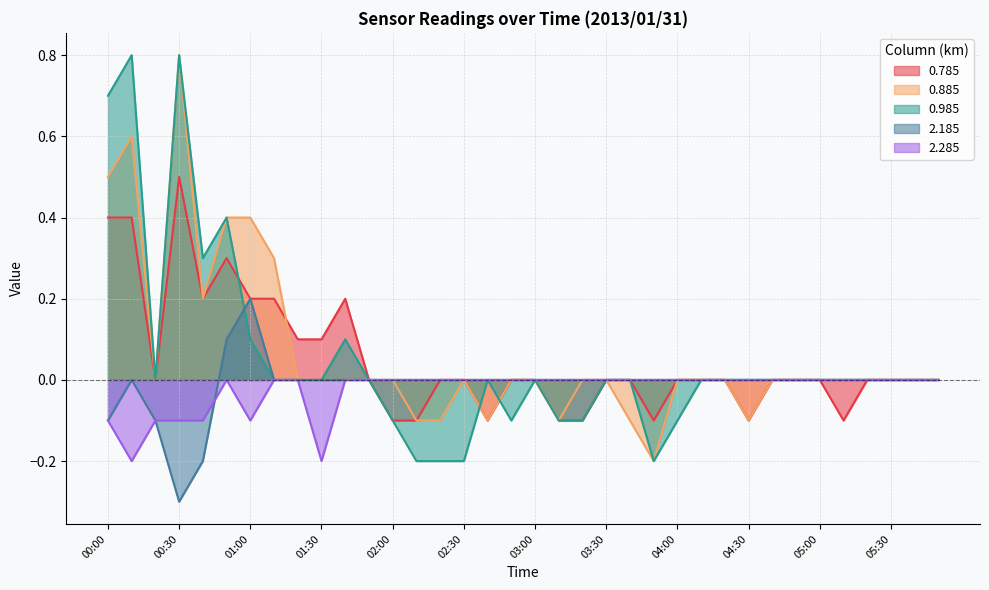

Which category has the lowest value across all series?

00:30